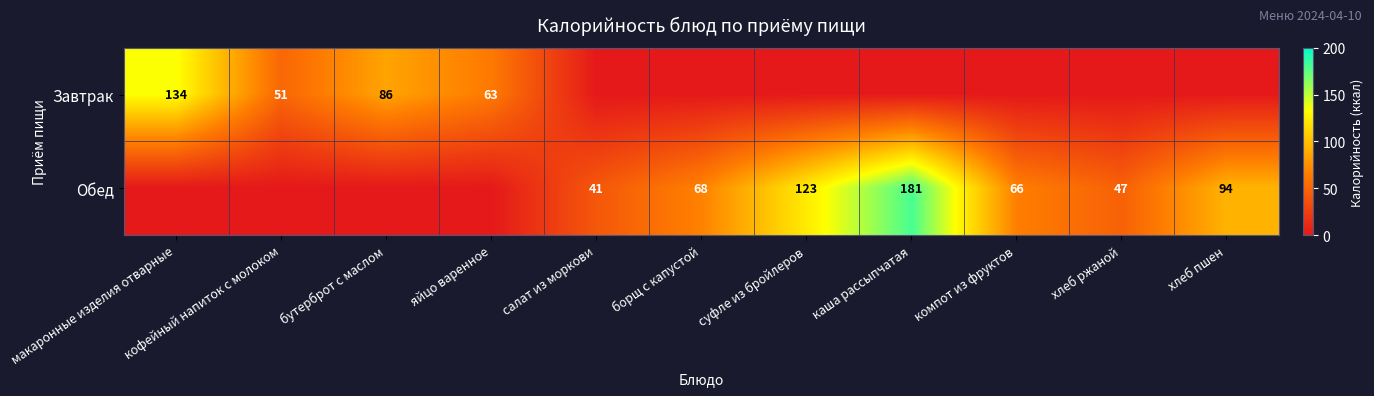

Which has a higher value, салат из моркови or яйцо варенное?

яйцо варенное